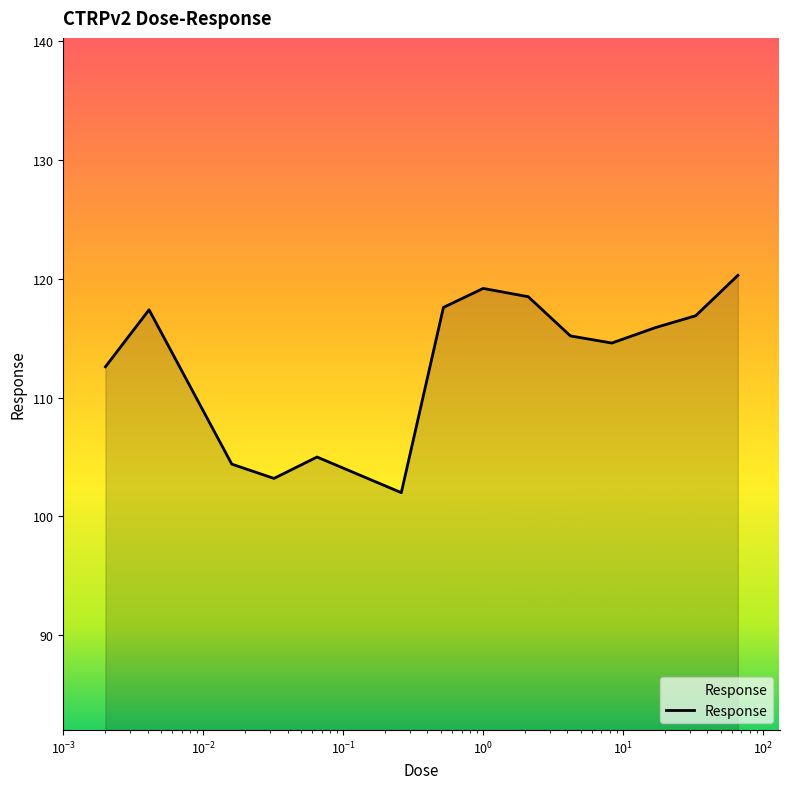

What is the difference between the maximum and minimum values?

18.3